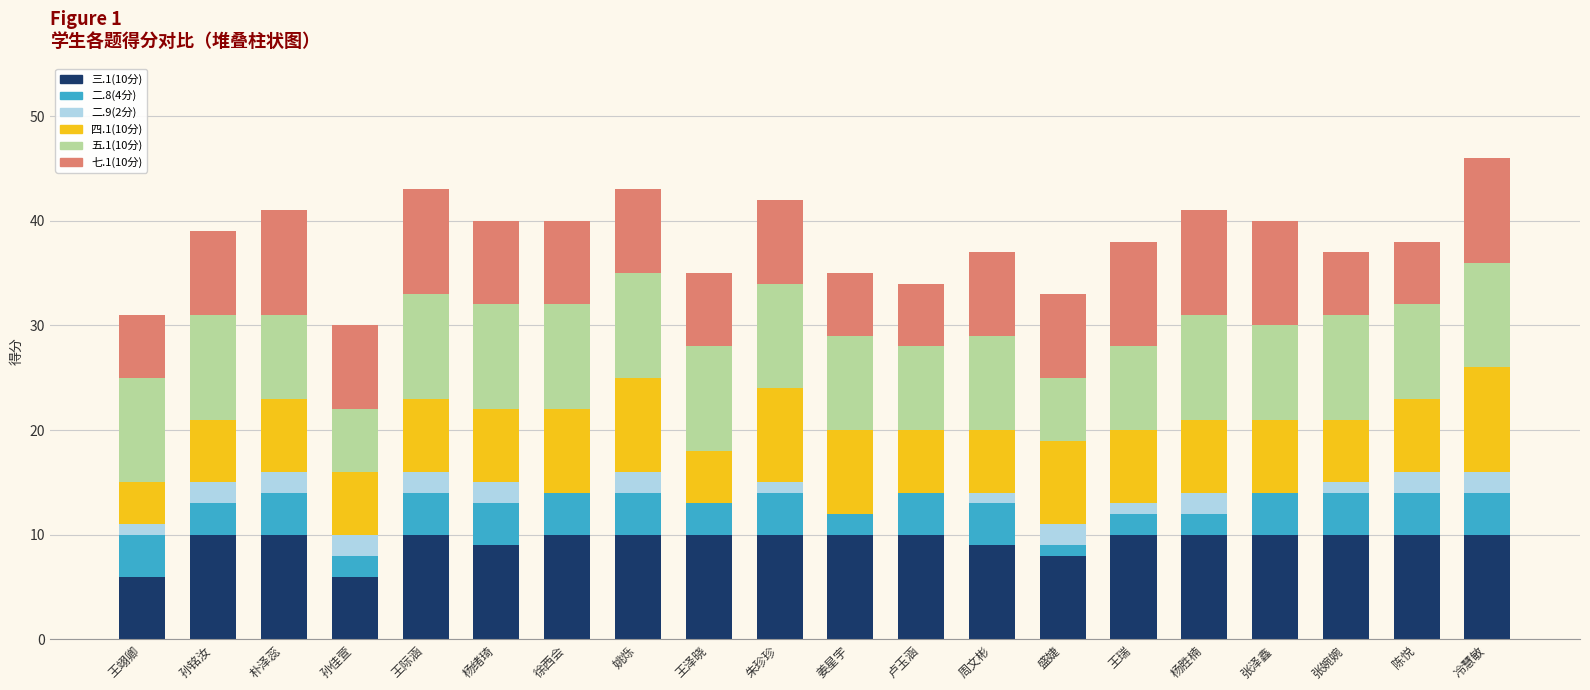

What is the total value across all series at 孙铭汝?

39